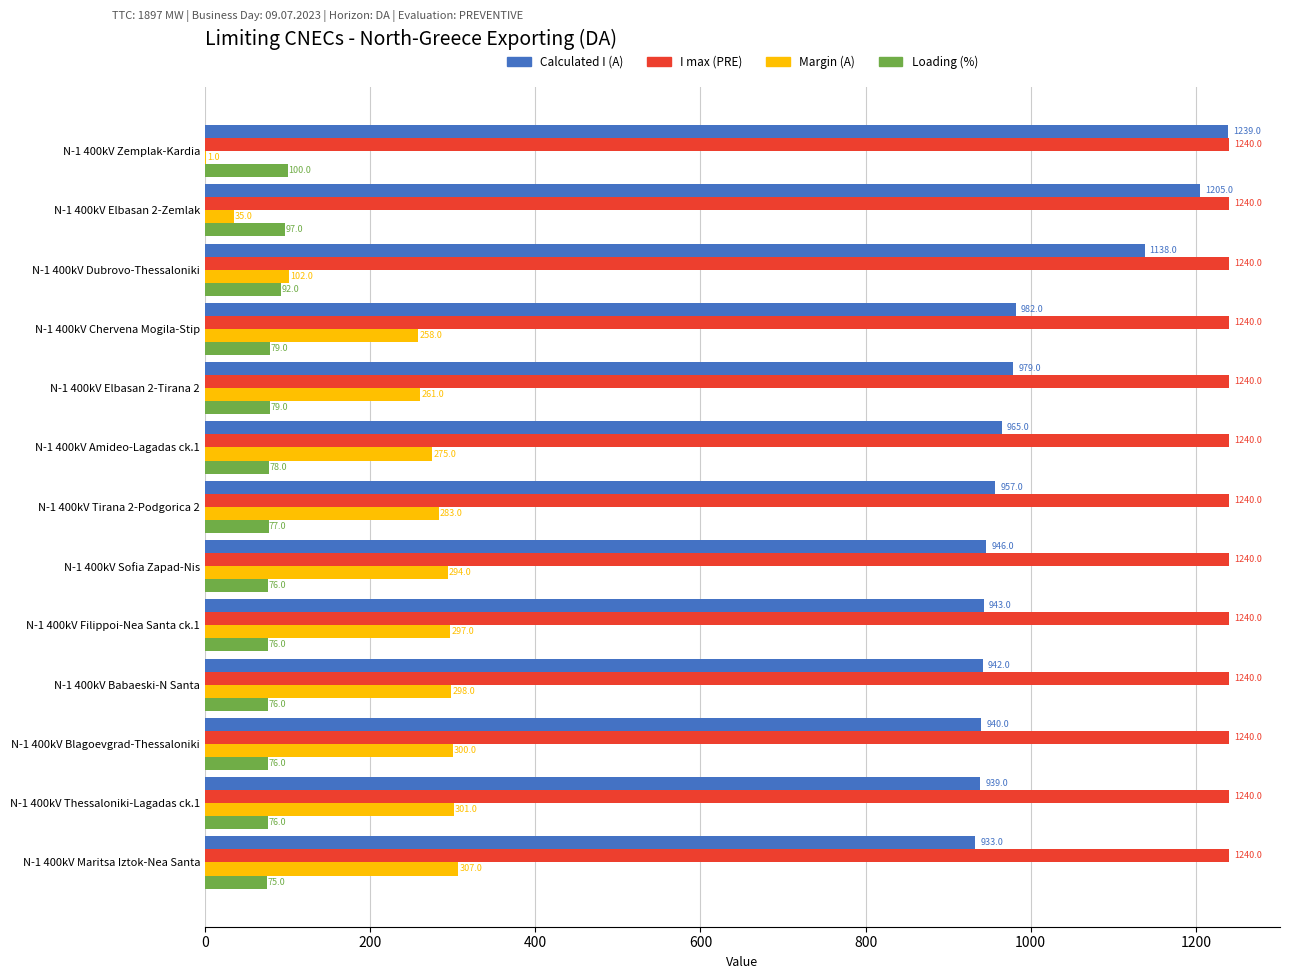

What is the highest value of the Margin (A) series?

307